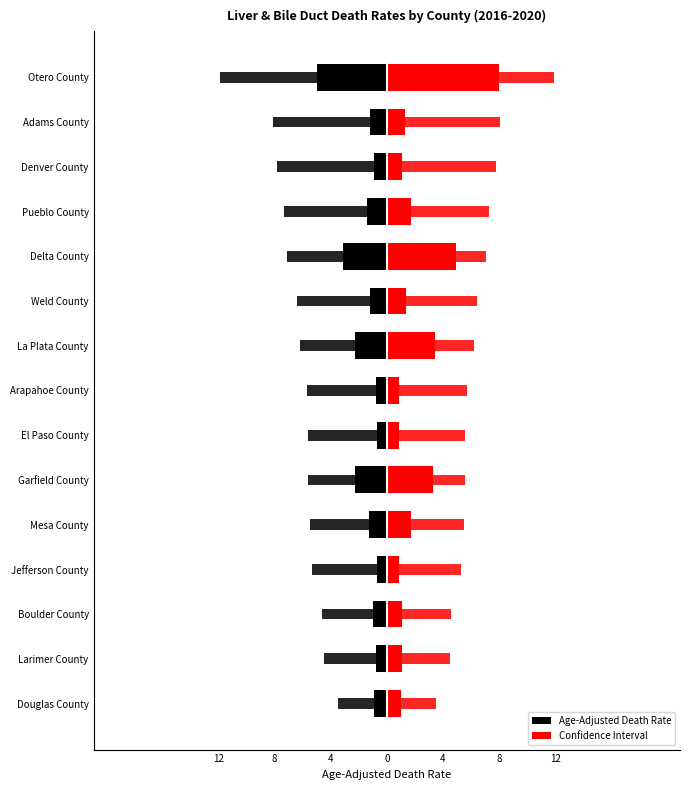

Which series has the largest total across all categories?

Confidence Interval